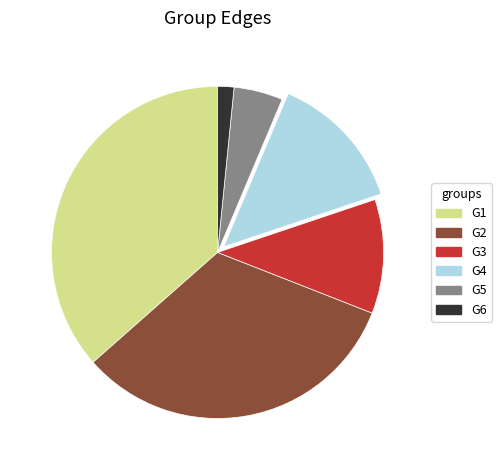

Is there a majority slice in this chart?

No